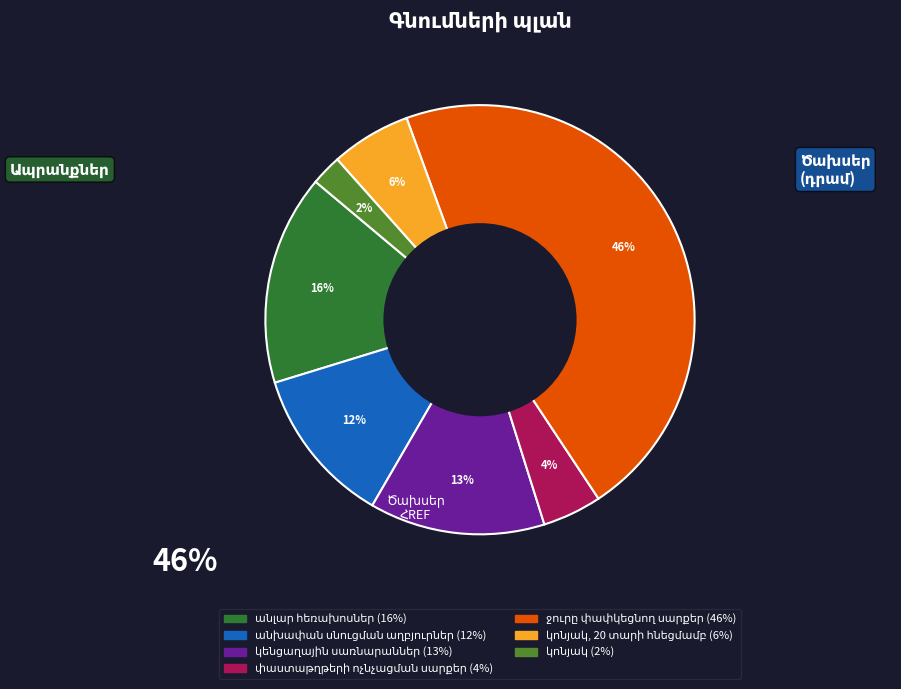

To the nearest percent, what is the average slice percentage?

14%